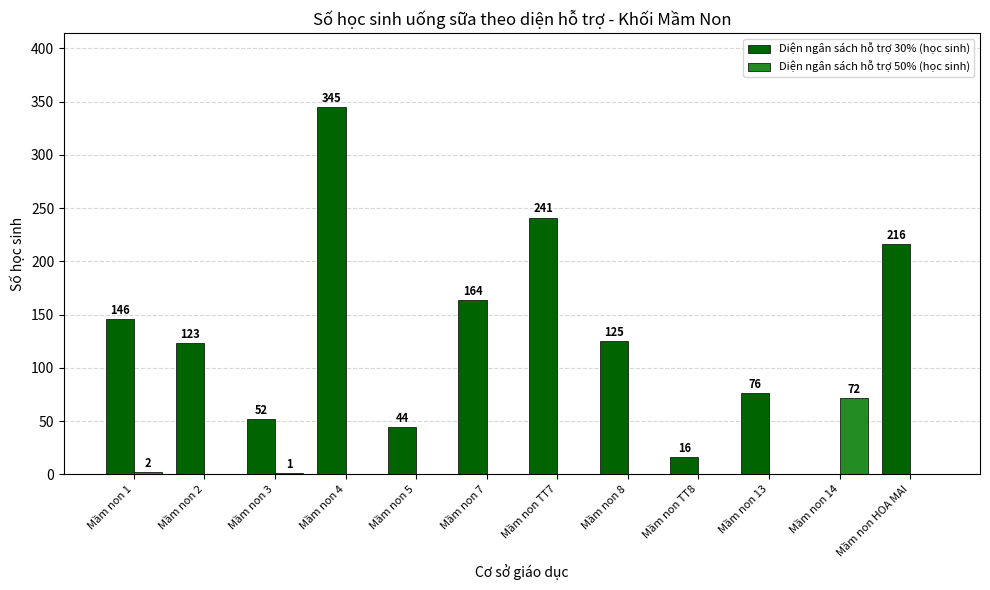

Are the bars horizontal?

No